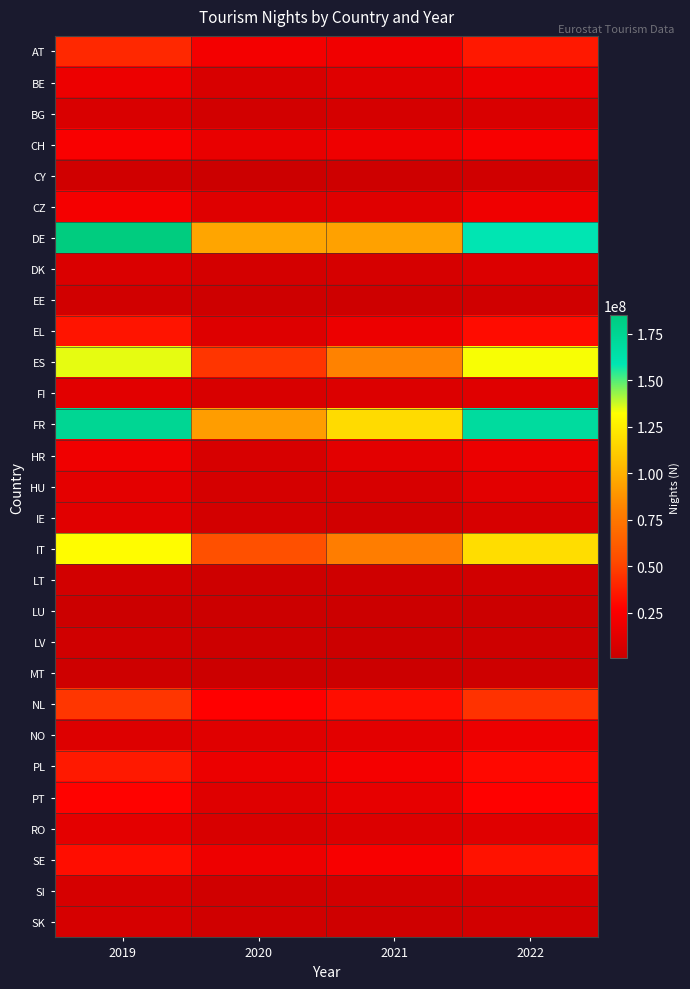

At 2020, list the series in order from largest to smallest.

DE, FR, IT, ES, NL, AT, SE, PL, CH, NO, PT, CZ, EL, RO, BE, FI, HR, HU, DK, IE, BG, SK, SI, LT, EE, LV, CY, MT, LU